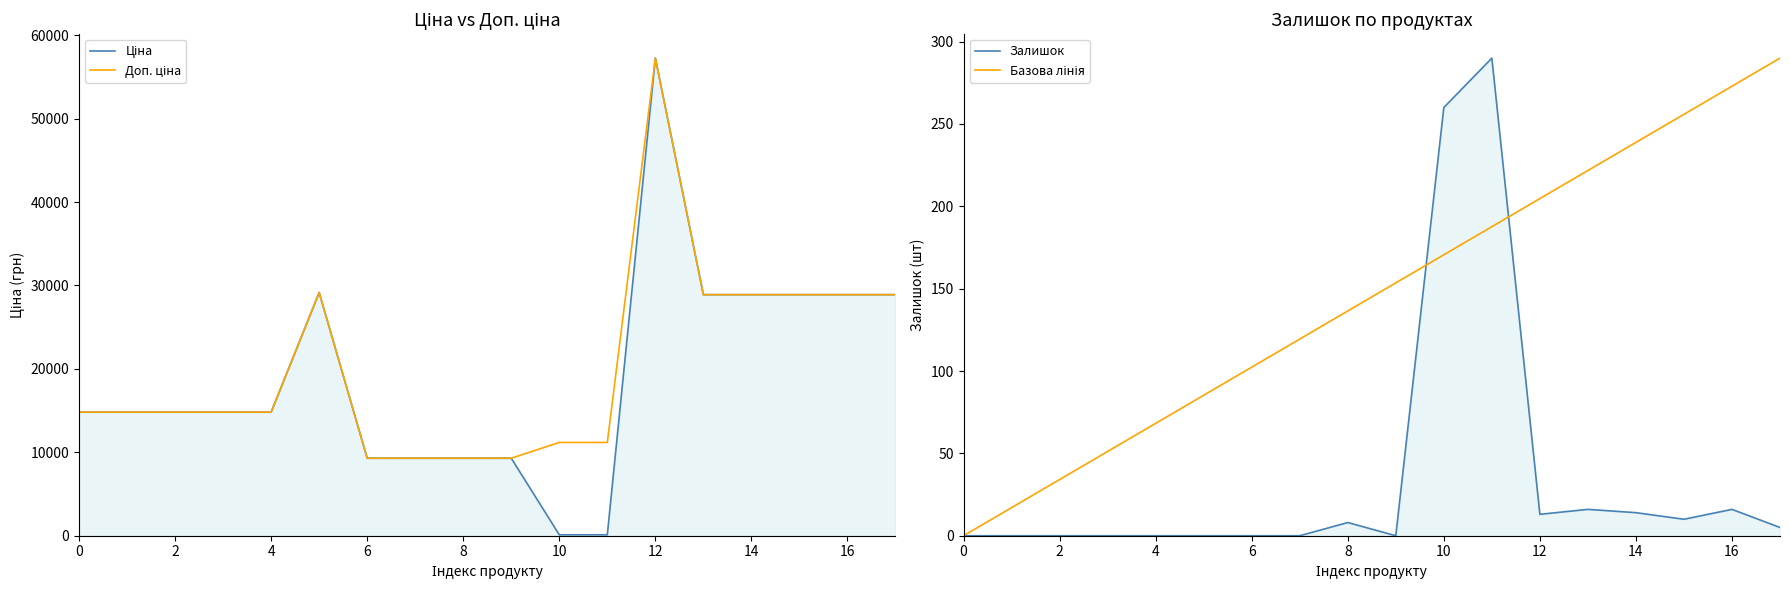

Reading left to right, transcribe all the data shown in this chart.

Ціна: 14817.6	14817.6	14817.6	14817.6	14817.6	29152.3	9290.5	9290.5	9290.5	9290.5	111.8	111.8	57258.0	28901.7	28901.7	28901.7	28901.7	28901.7
Доп. ціна: 14817.6	14817.6	14817.6	14817.6	14817.6	29152.3	9290.5	9290.5	9290.5	9290.5	11182.0	11182.0	57258.0	28901.7	28901.7	28901.7	28901.7	28901.7
Залишок: 0.0	0.0	0.0	0.0	0.0	0.0	0.0	0.0	8.0	0.0	260.0	290.0	13.0	16.0	14.0	10.0	16.0	5.0
Базова лінія: 0.0	17.1	34.1	51.2	68.2	85.3	102.4	119.4	136.5	153.5	170.6	187.6	204.7	221.8	238.8	255.9	272.9	290.0